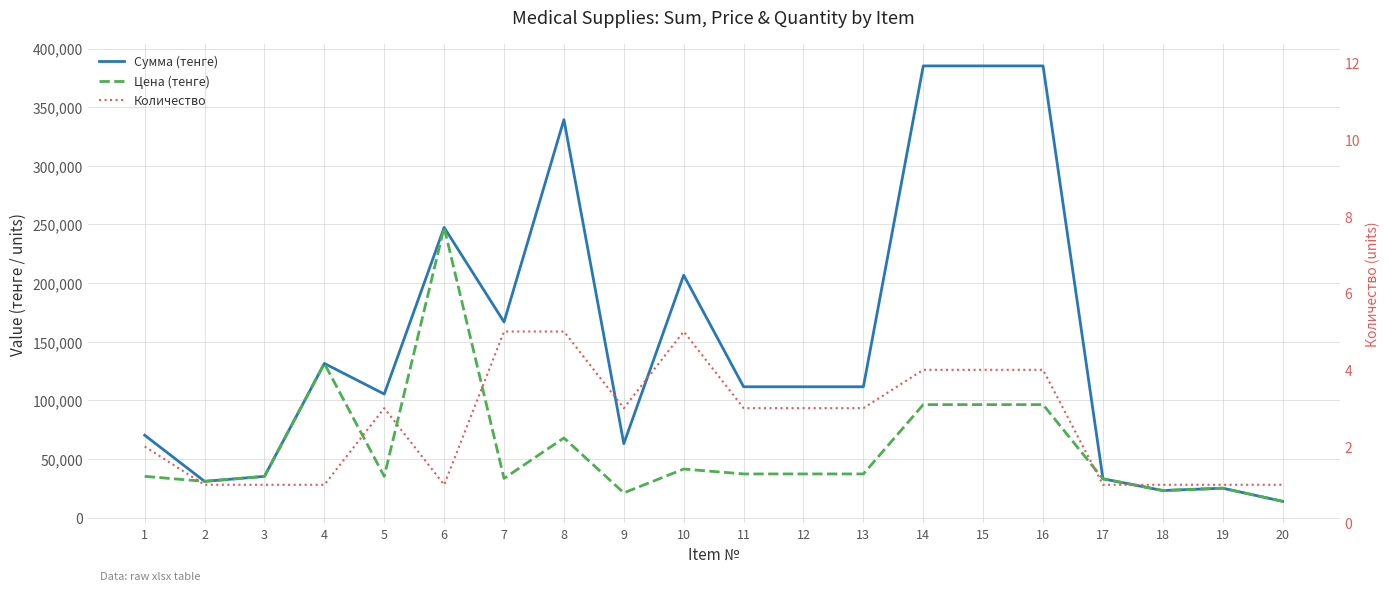

Is it true that Сумма (тенге) equals 70203.6 at 1?

True